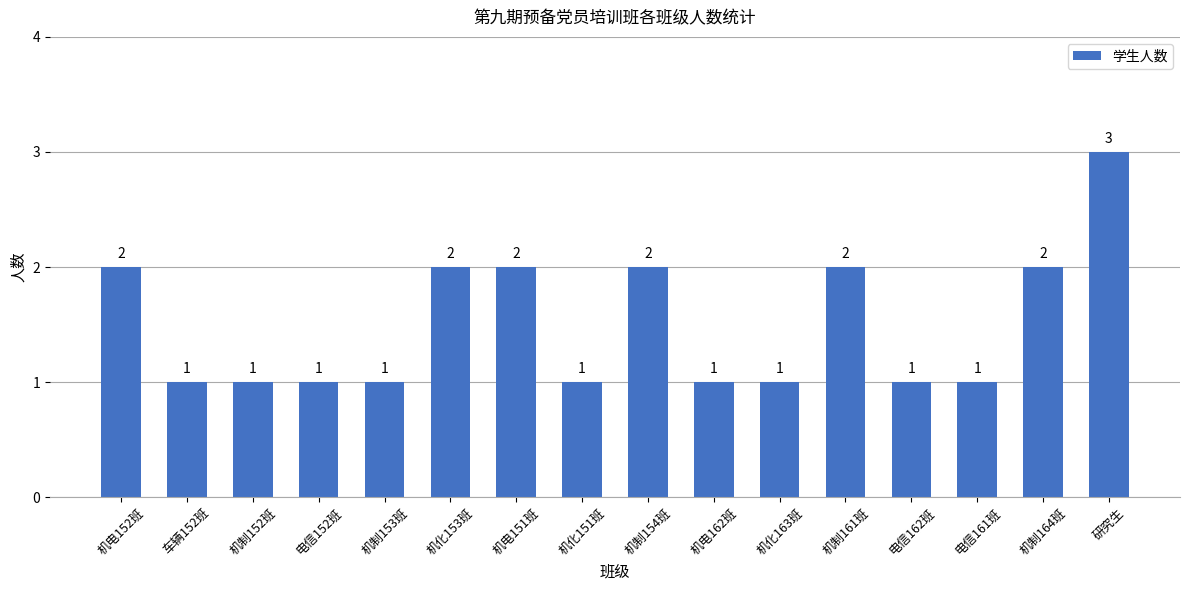

Is it true that the value at 机制154班 is 2?

True